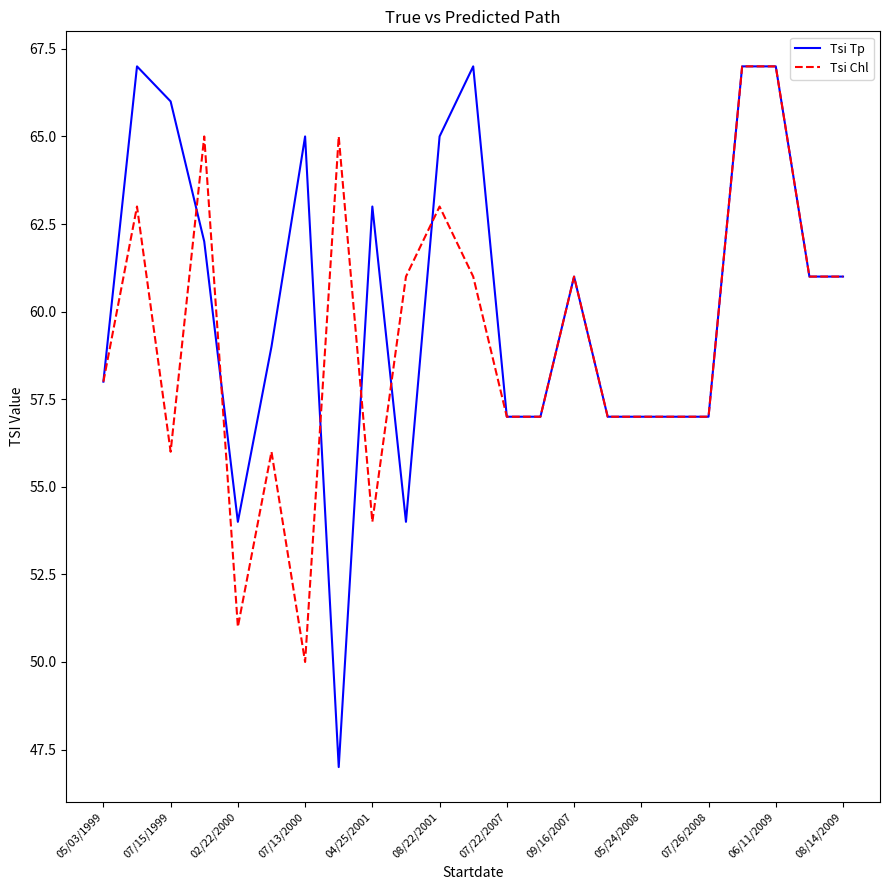

Which series has the largest range (max minus min)?

Tsi Tp